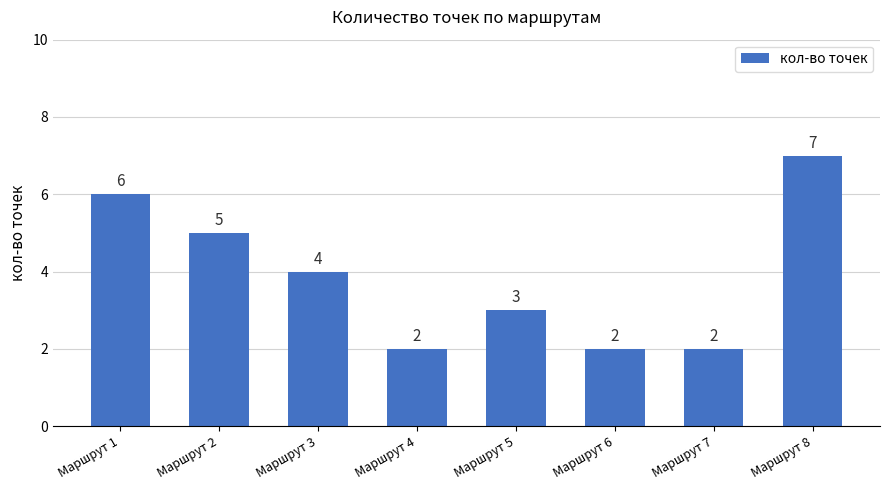

Does the chart contain any negative values?

No